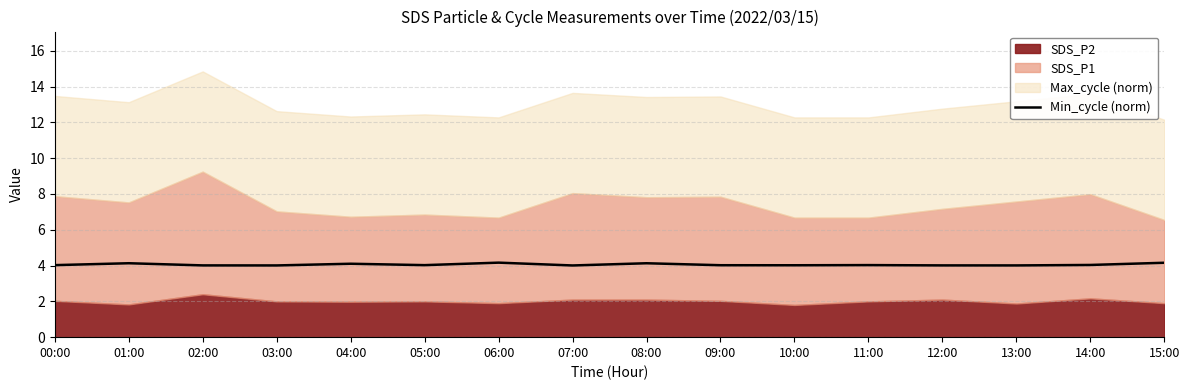

Between 11:00 and 12:00, which is larger?

11:00